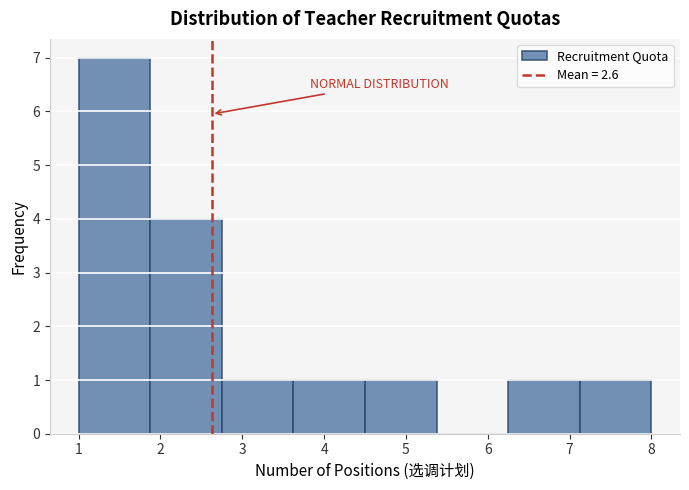

Reading left to right, transcribe this chart: for each bar, give the range it covers on the x-axis and its height. Neither the bar edges nor the heights are printed on the chart, so give them approximately, as read against the axes.

1.0 to 1.9: 7
1.9 to 2.8: 4
2.8 to 3.6: 1
3.6 to 4.5: 1
4.5 to 5.4: 1
5.4 to 6.3: 0
6.3 to 7.1: 1
7.1 to 8.0: 1